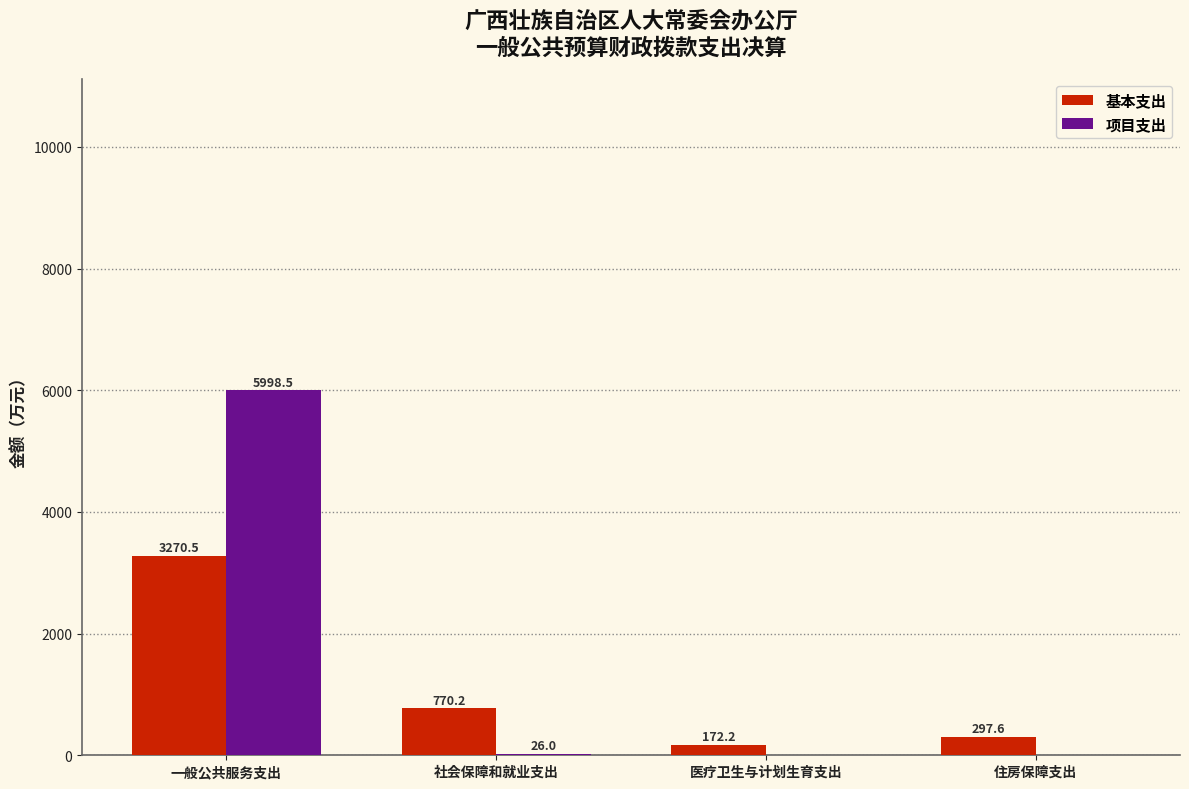

Which series has the largest range (max minus min)?

项目支出